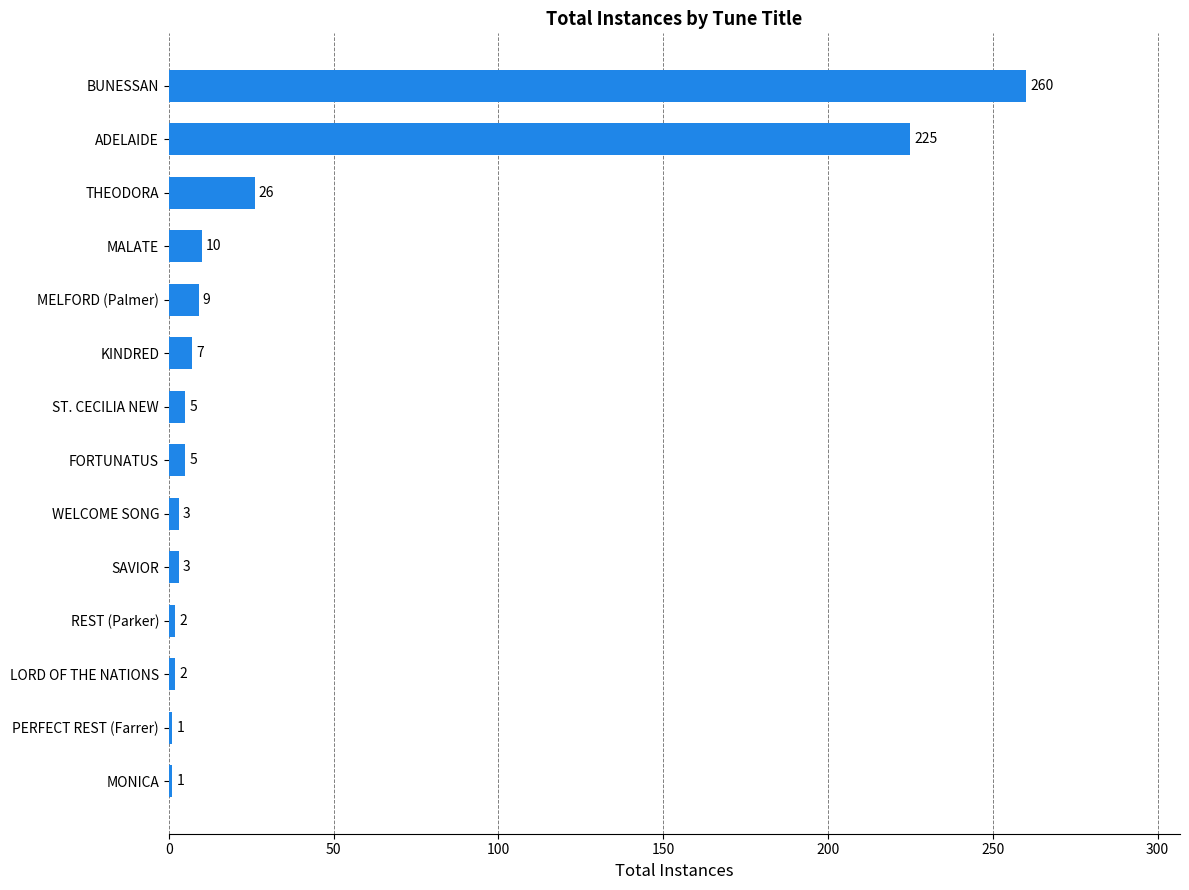

Is it true that the value at FORTUNATUS is 5?

True